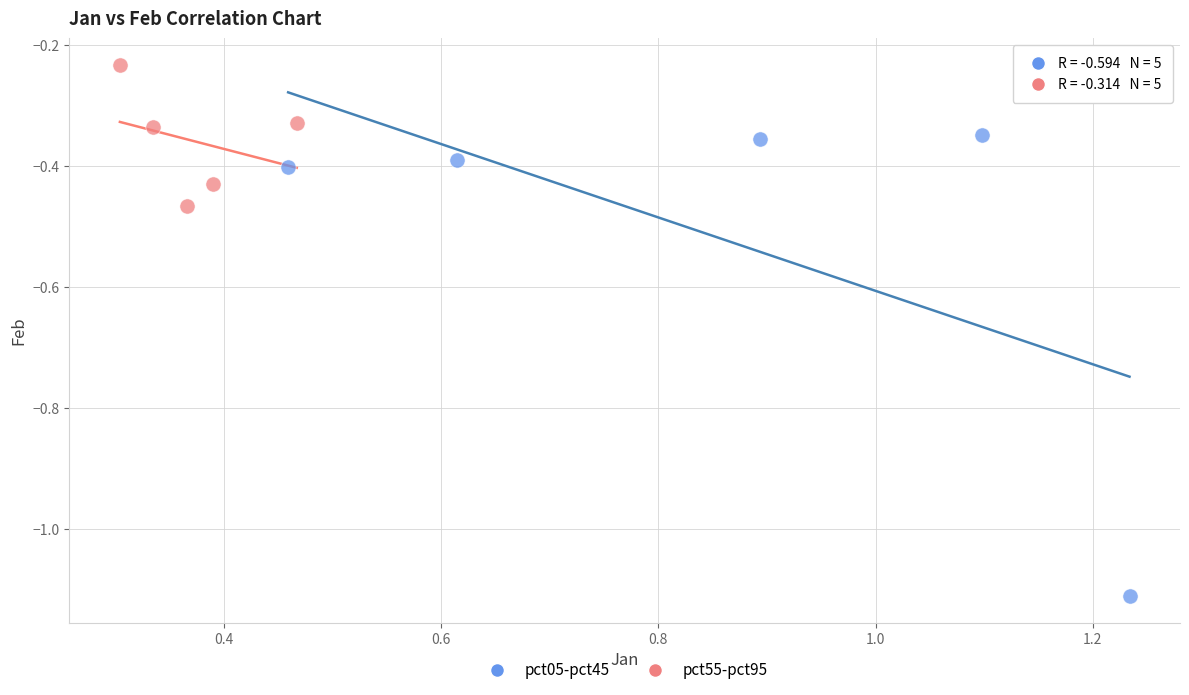

Which series contains the lowest Y value?

pct05-pct45